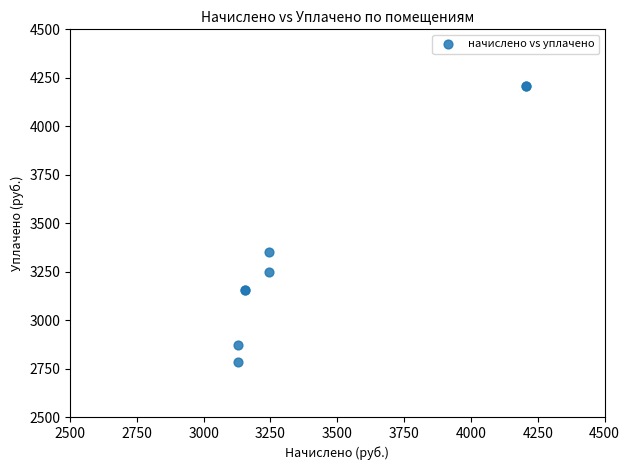

What Y value in the scatter plot is closest to 3494?

3353.7